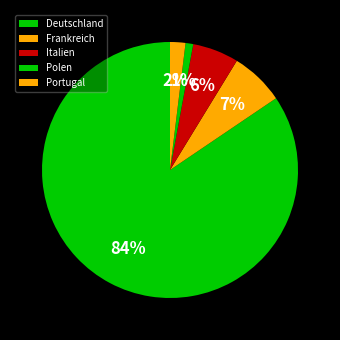

What percentage is the Italien slice, to the nearest percent?

6%